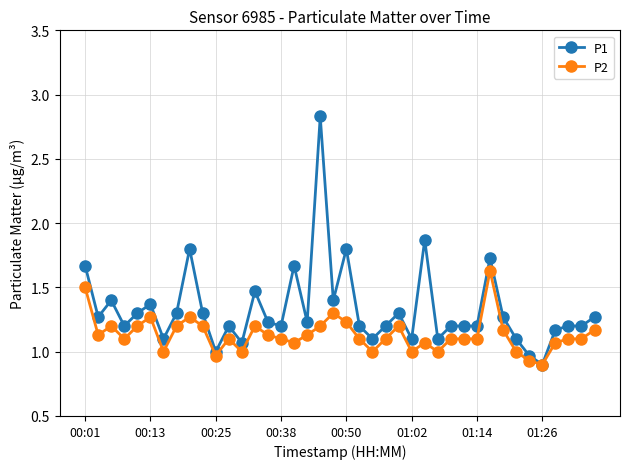

Which series has the largest total across all categories?

P1